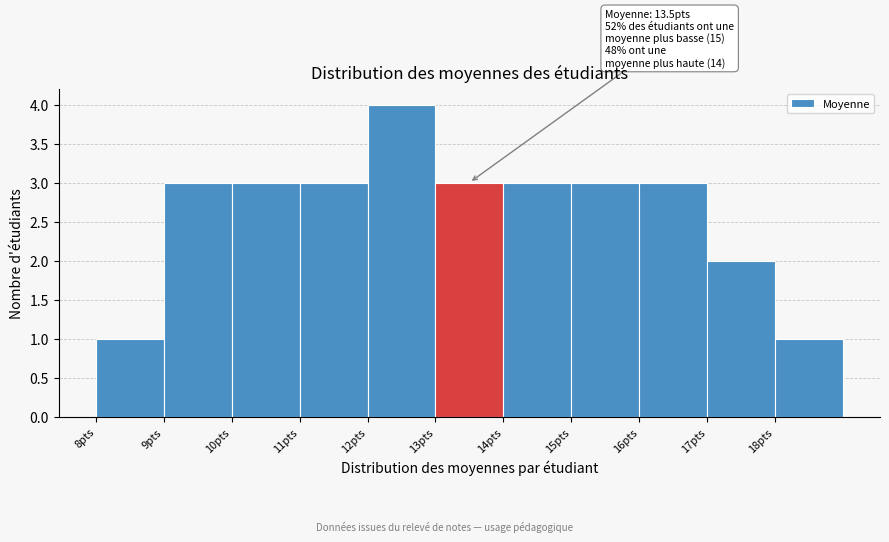

Over which range of the x-axis is the bar tallest?

12 to 13